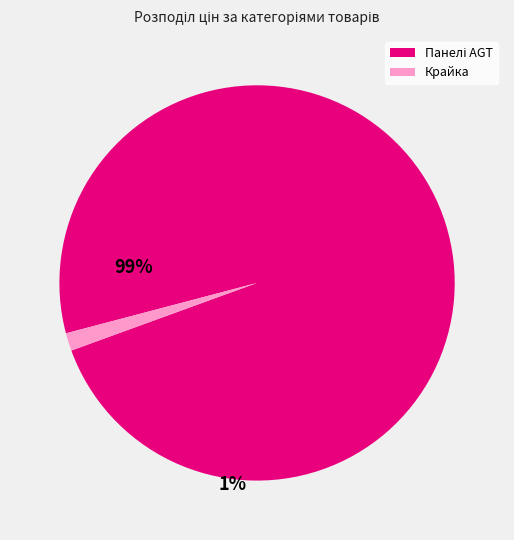

Does any single category account for the majority?

Yes